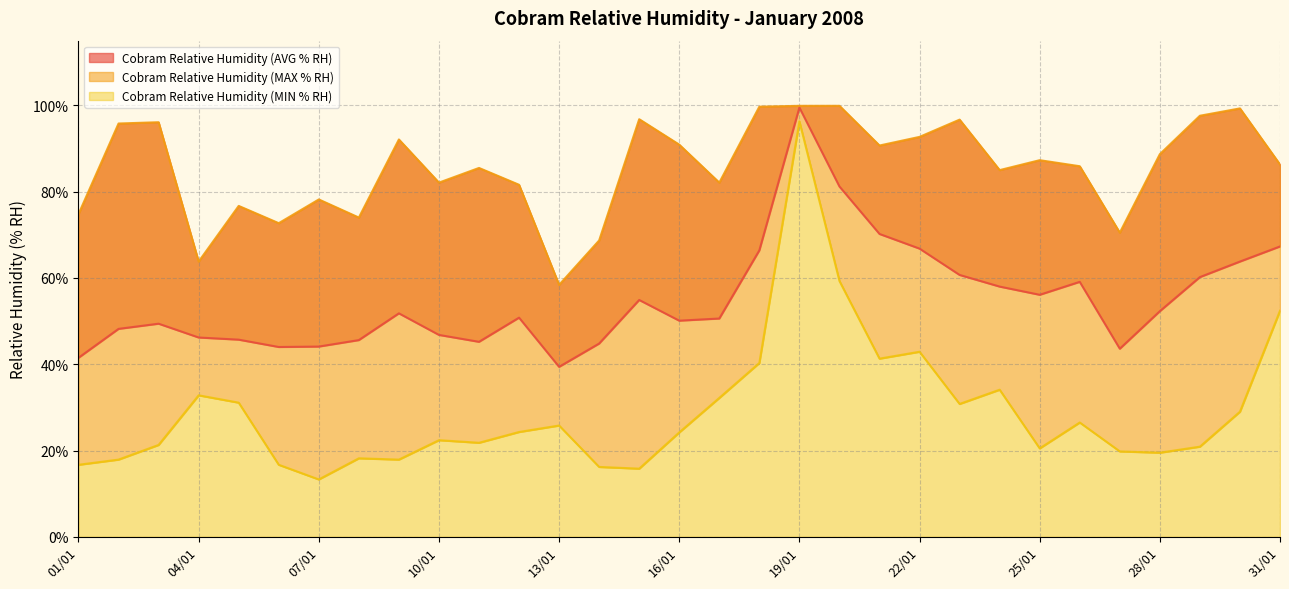

At which label does Cobram Relative Humidity (AVG % RH) first exceed 50?

09/01